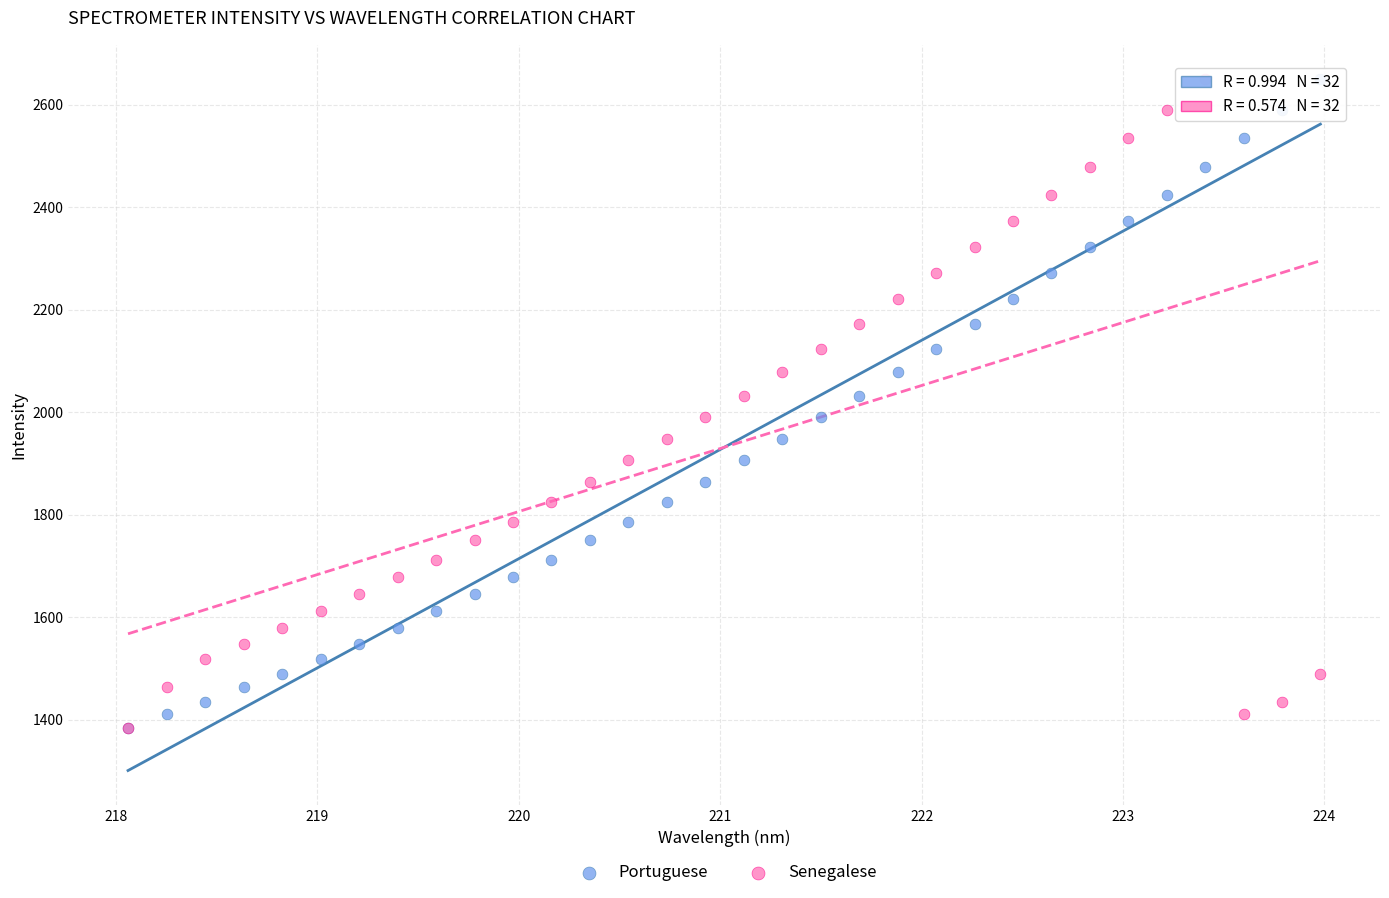

What are all the series names shown in the legend?

Portuguese, Senegalese